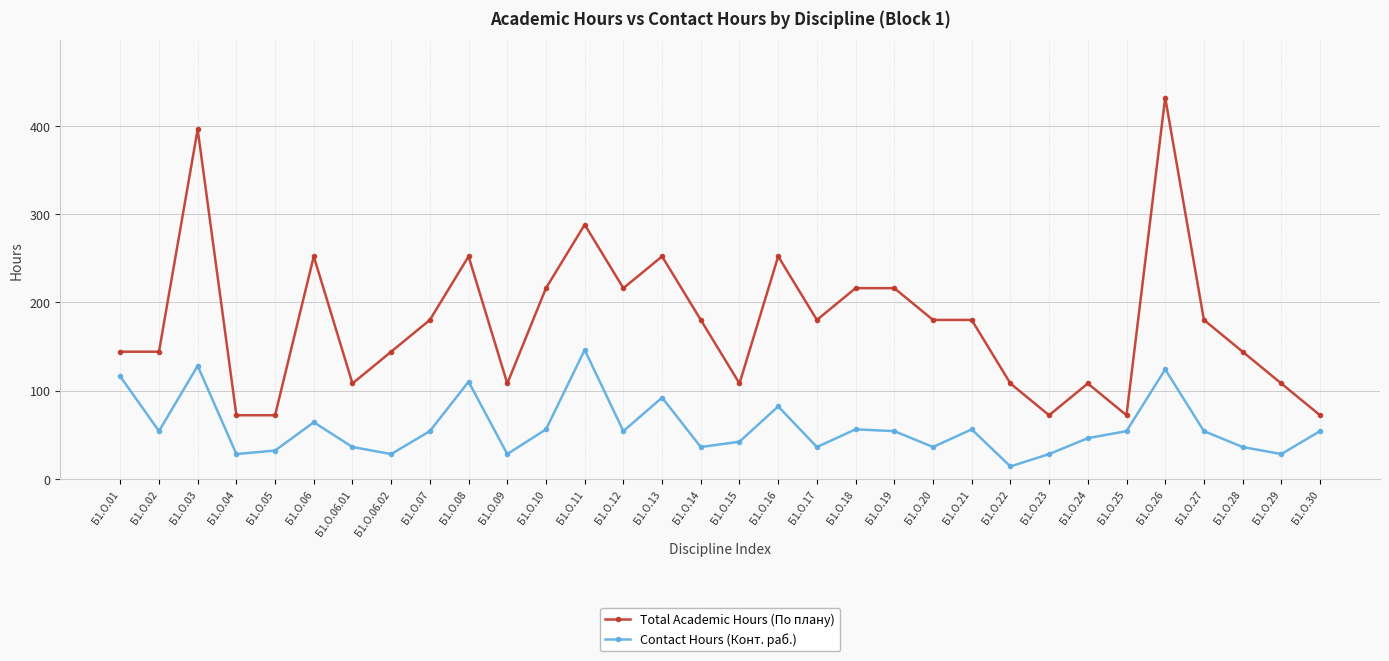

Rank the series at Б1.О.14 from lowest to highest value.

Contact Hours (Конт. раб.), Total Academic Hours (По плану)